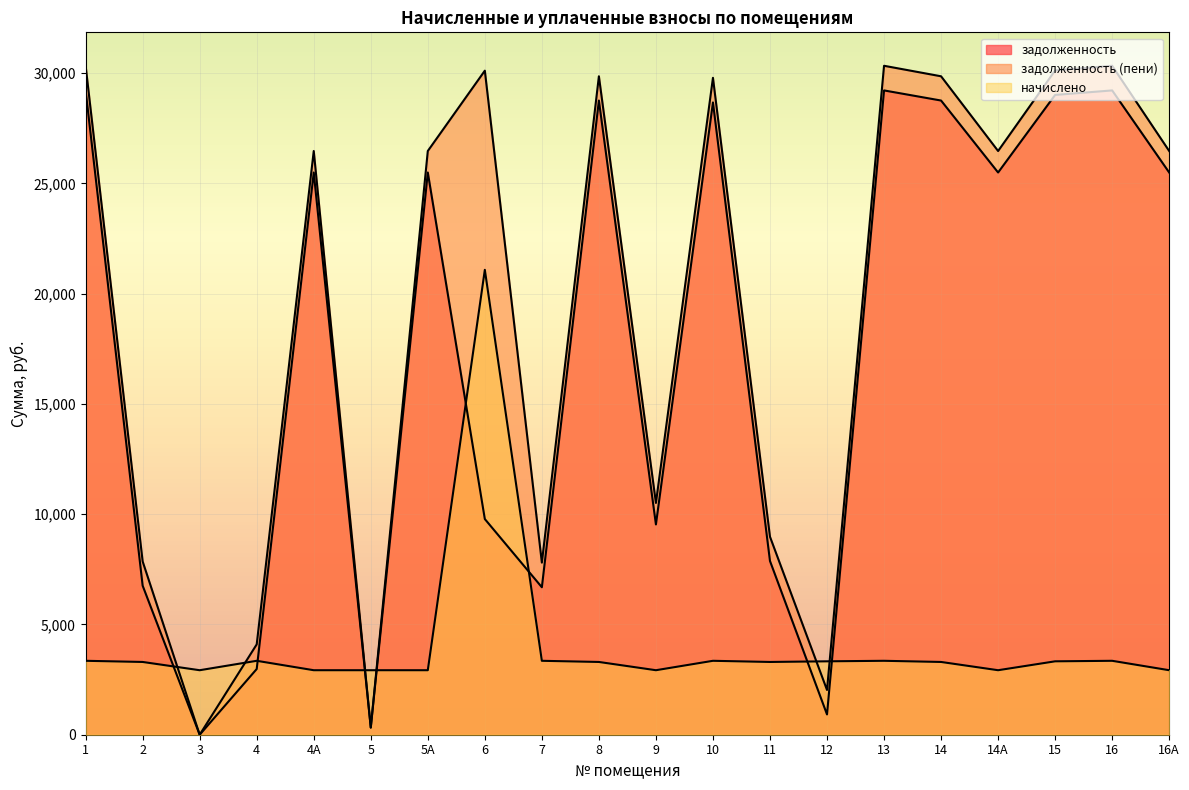

Reading left to right, extract all data points from this chart.

задолженность: 1=29216.1	2=6757.3	3=0.0	4=2979.6	4А=25494.0	5=325.0	5А=25494.0	6=9779.6	7=6687.0	8=28757.3	9=9535.5	10=28670.1	11=7878.0	12=919.8	13=29216.1	14=28757.3	14А=25494.0	15=29012.1	16=29216.1	16А=25494.0
задолженность (пени): 1=30333.5	2=7857.1	3=0.0	4=4096.9	4А=26469.0	5=325.0	5А=26469.0	6=30111.6	7=7804.4	8=29857.1	9=10510.5	10=29787.5	11=8977.8	12=2029.3	13=30333.5	14=29857.1	14А=26469.0	15=30121.7	16=30333.5	16А=26469.0
начислено: 1=3352.1	2=3299.4	3=2925.0	4=3352.1	4А=2925.0	5=2925.0	5А=2925.0	6=21080.8	7=3352.1	8=3299.4	9=2925.0	10=3352.1	11=3299.4	12=3328.7	13=3352.1	14=3299.4	14А=2925.0	15=3328.7	16=3352.1	16А=2925.0